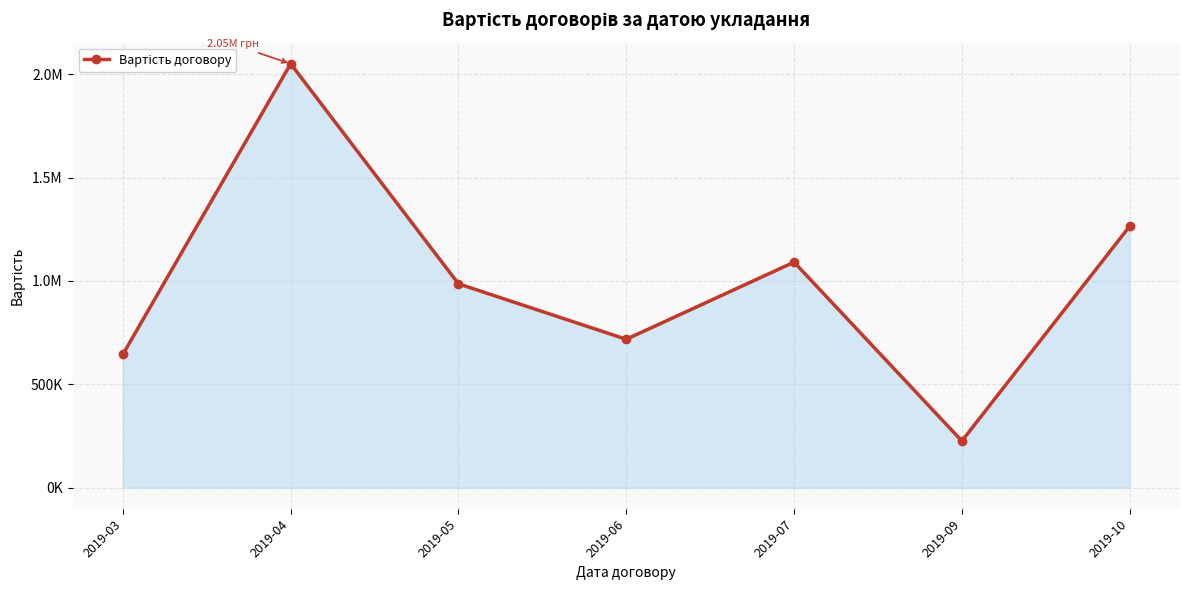

What is the difference between the maximum and minimum values?

1824800.4